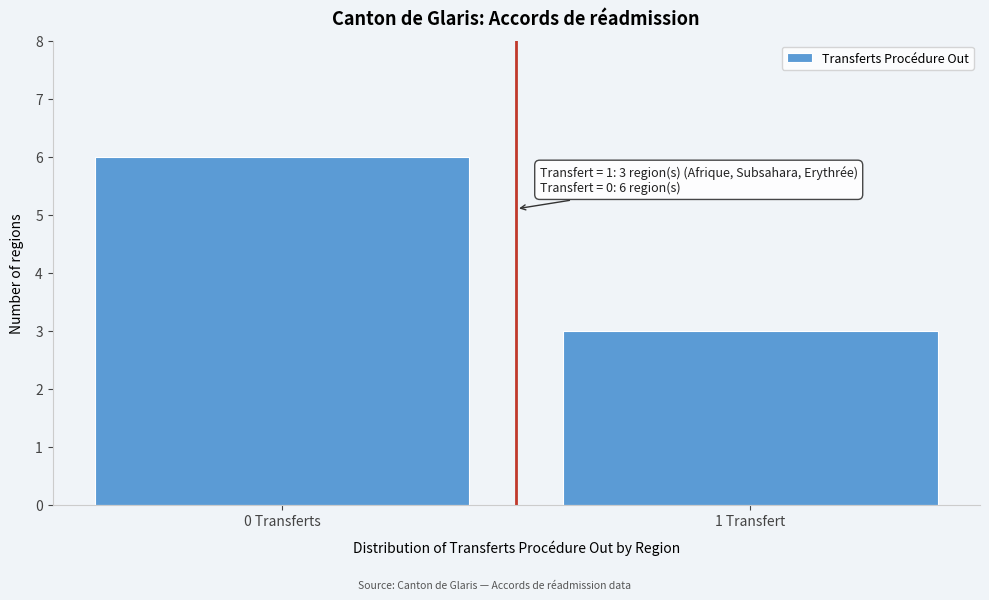

Reading left to right, extract all data points from this chart.

0 Transferts=6	1 Transfert=3